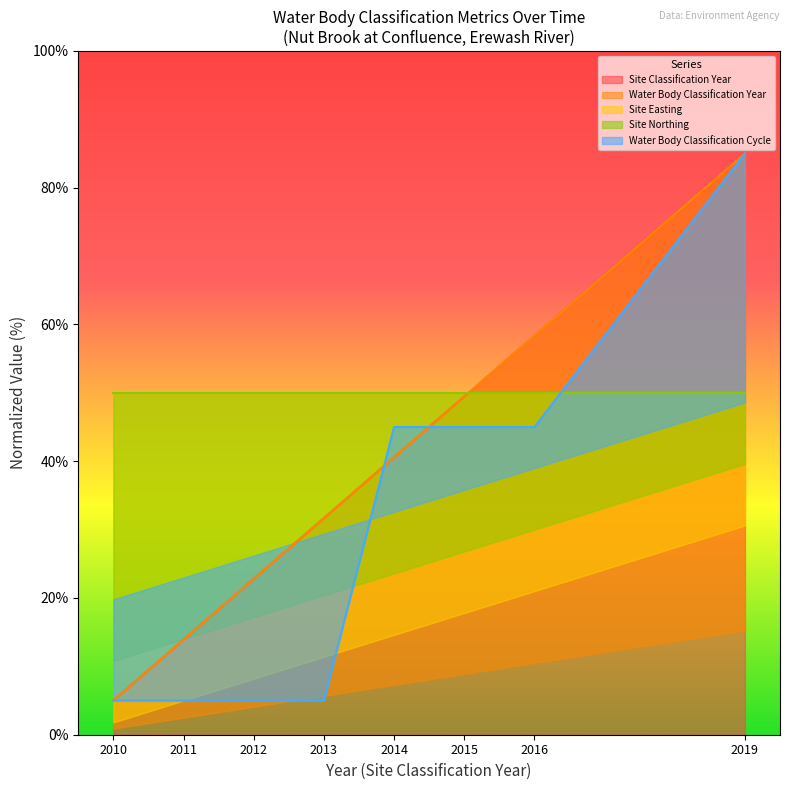

What is the minimum value for Site Classification Year?

5.0